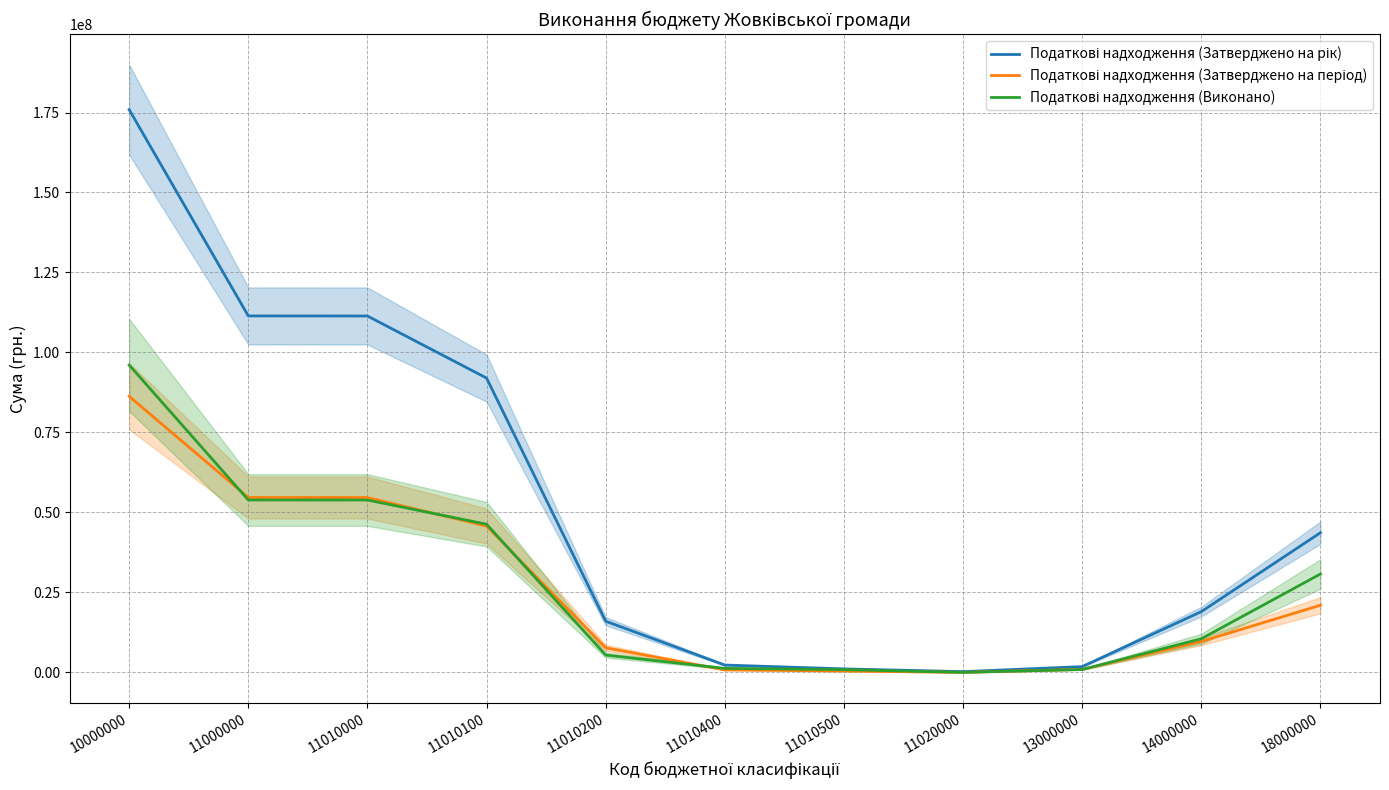

What is the spread (max minus min) of values at 11010200?

10582891.1